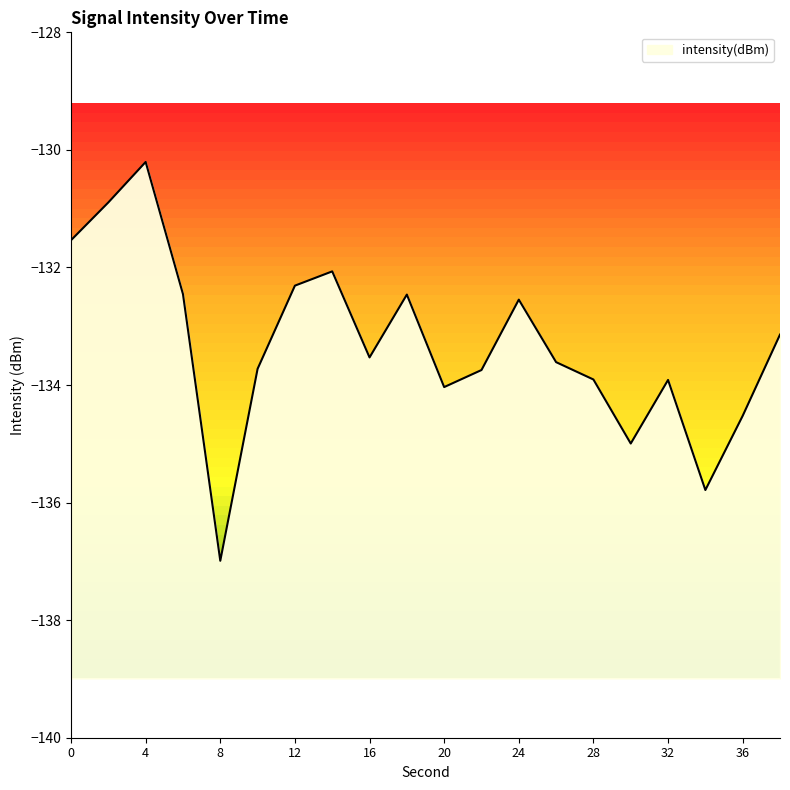

What is the value of the 14th point from the left?

-133.6